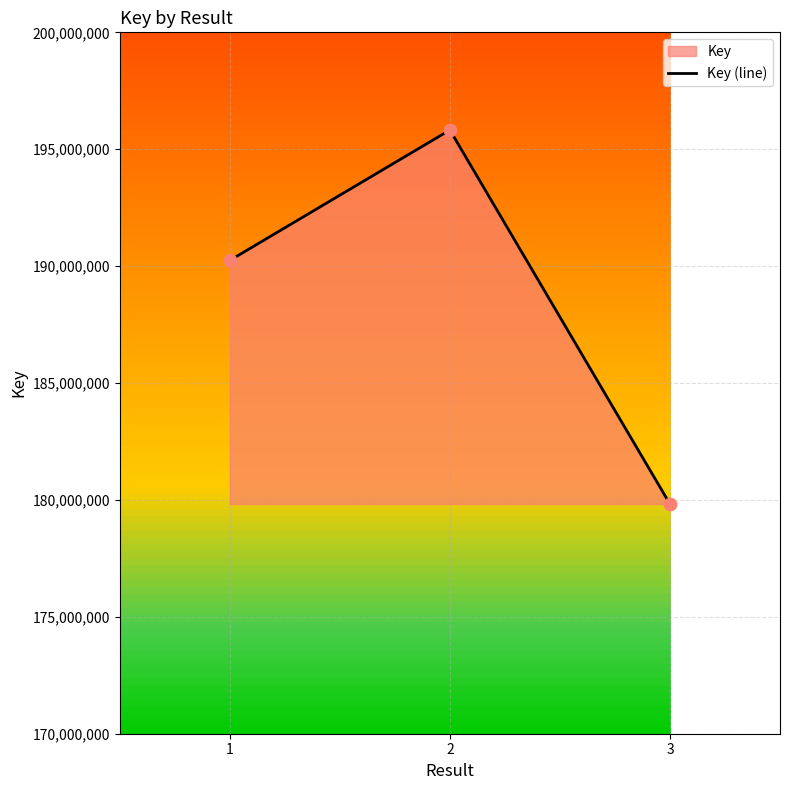

Which has a higher value, 1 or 2?

2